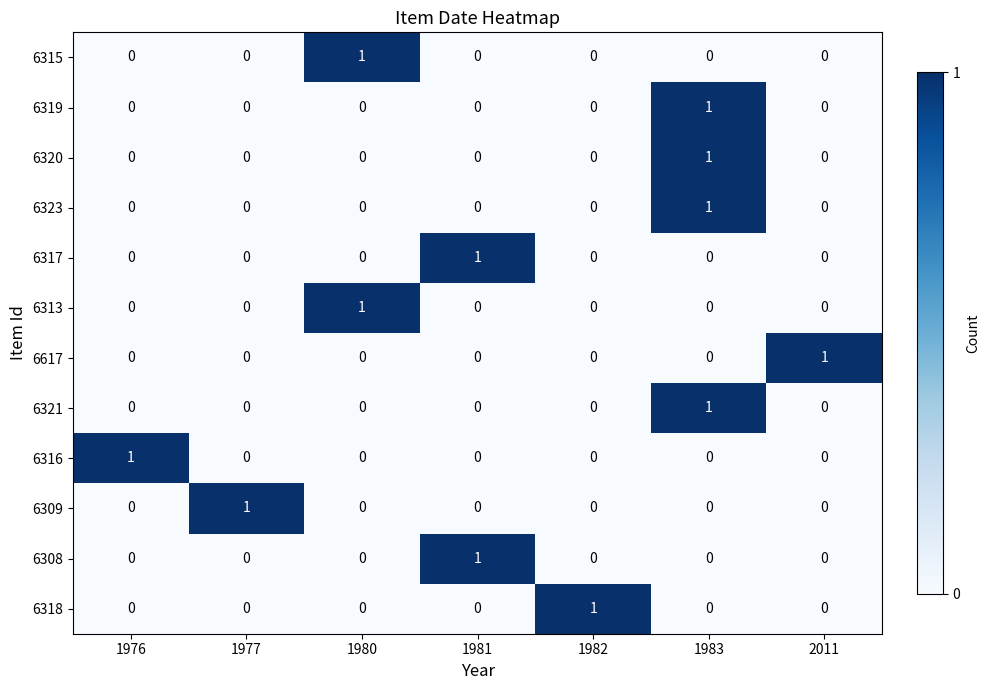

The value of 6320 at 1983 is 0. True or false?

False